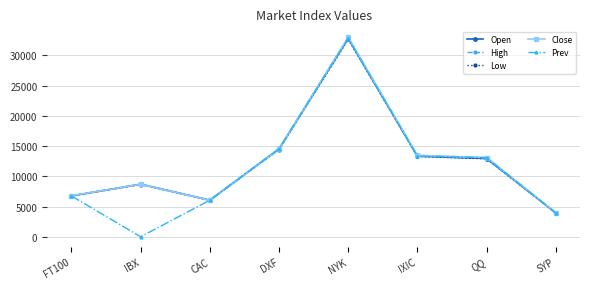

How many values in the Open series are below 12937?

4